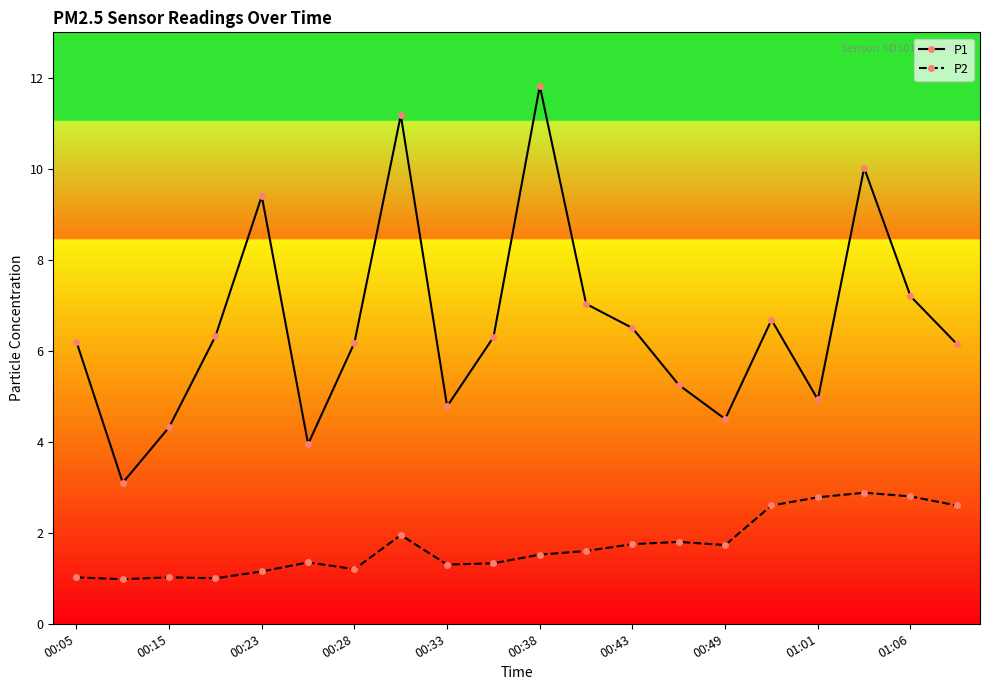

True or false: P2 and P1 intersect in this chart.

False